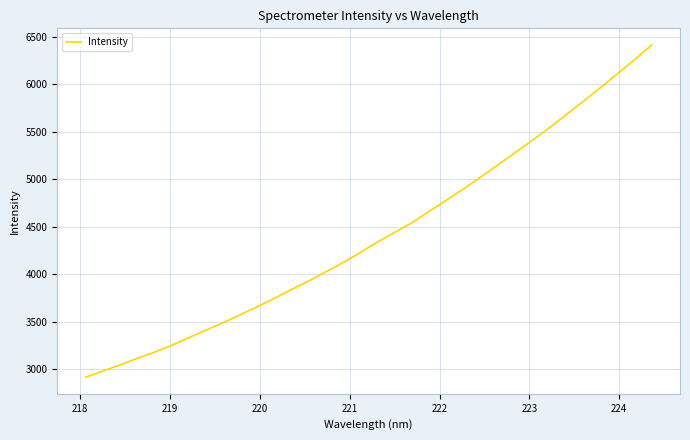

What is the minimum value shown in the chart?

2915.3